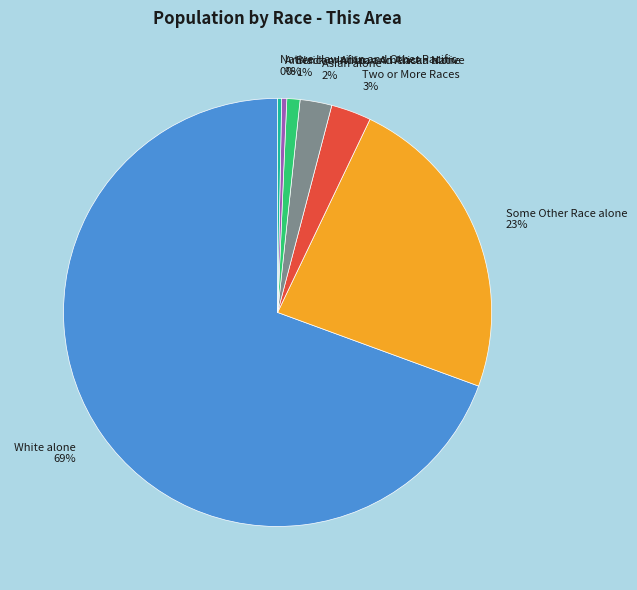

To the nearest percent, what is the difference between the Asian alone and Black or African American alone slice percentages?

1%